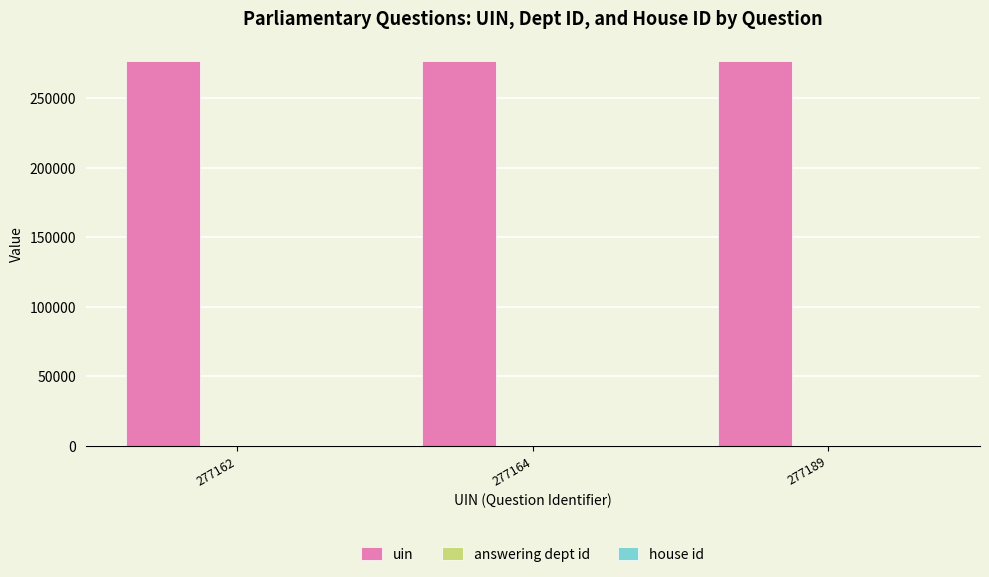

Is it true that uin equals 385748 at 277162?

False